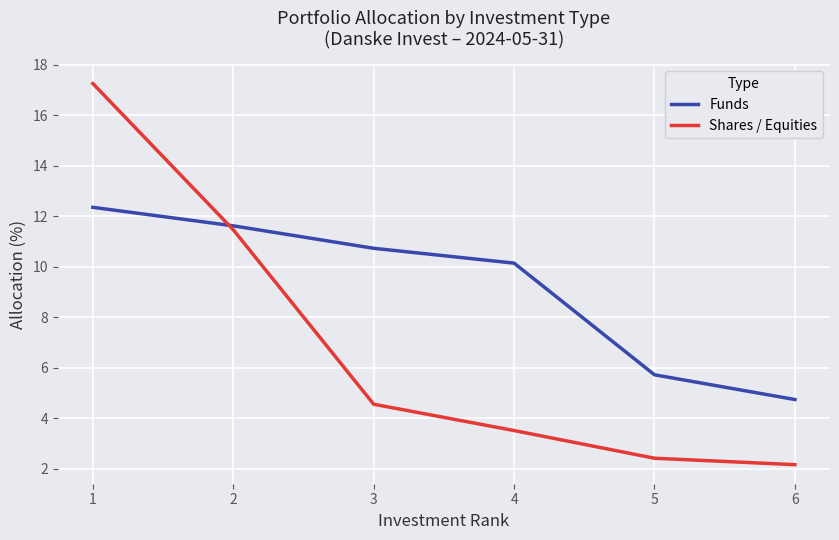

The Shares / Equities series shows 27.8 at 1. True or false?

False